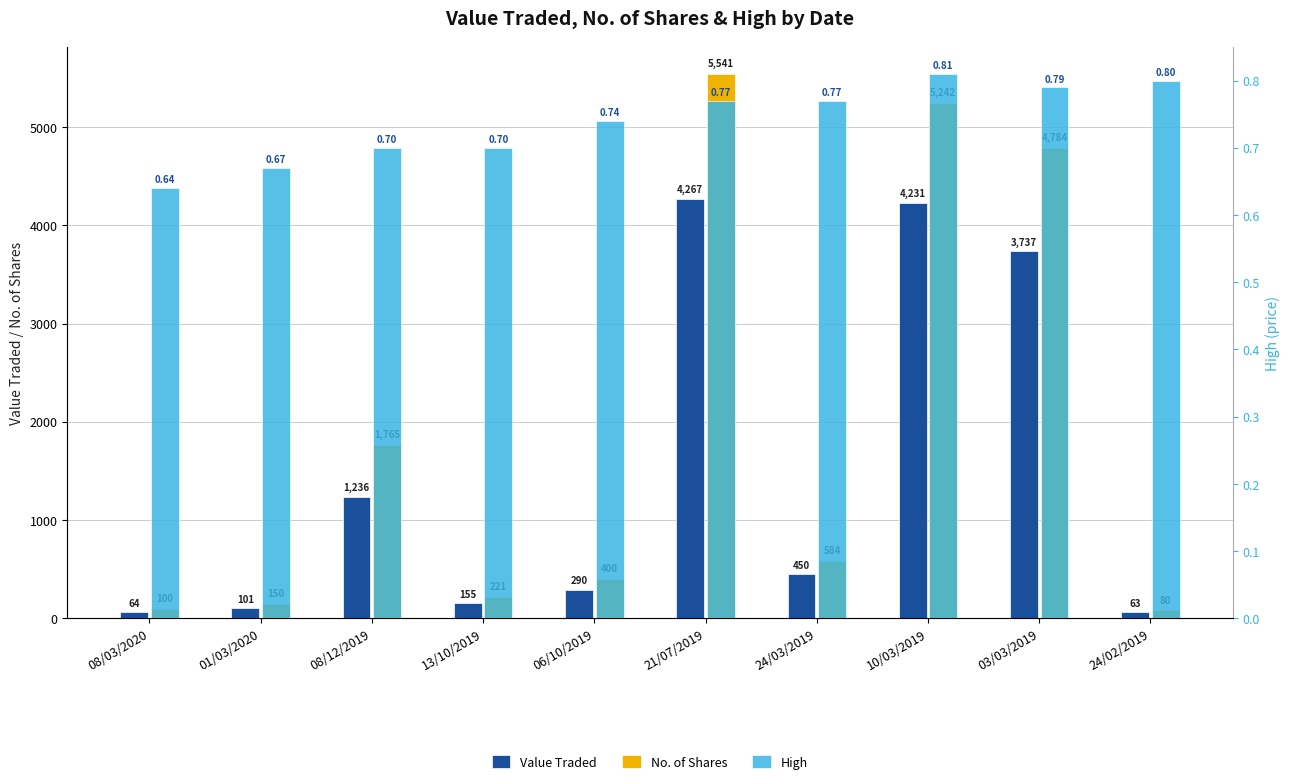

Reading left to right, extract all data points from this chart.

Value Traded: 08/03/2020=64.0	01/03/2020=101.0	08/12/2019=1236.0	13/10/2019=155.0	06/10/2019=290.0	21/07/2019=4267.0	24/03/2019=450.0	10/03/2019=4231.0	03/03/2019=3737.0	24/02/2019=63.0
No. of Shares: 08/03/2020=100.0	01/03/2020=150.0	08/12/2019=1765.0	13/10/2019=221.0	06/10/2019=400.0	21/07/2019=5541.0	24/03/2019=584.0	10/03/2019=5242.0	03/03/2019=4784.0	24/02/2019=80.0
High: 08/03/2020=0.6	01/03/2020=0.7	08/12/2019=0.7	13/10/2019=0.7	06/10/2019=0.7	21/07/2019=0.8	24/03/2019=0.8	10/03/2019=0.8	03/03/2019=0.8	24/02/2019=0.8